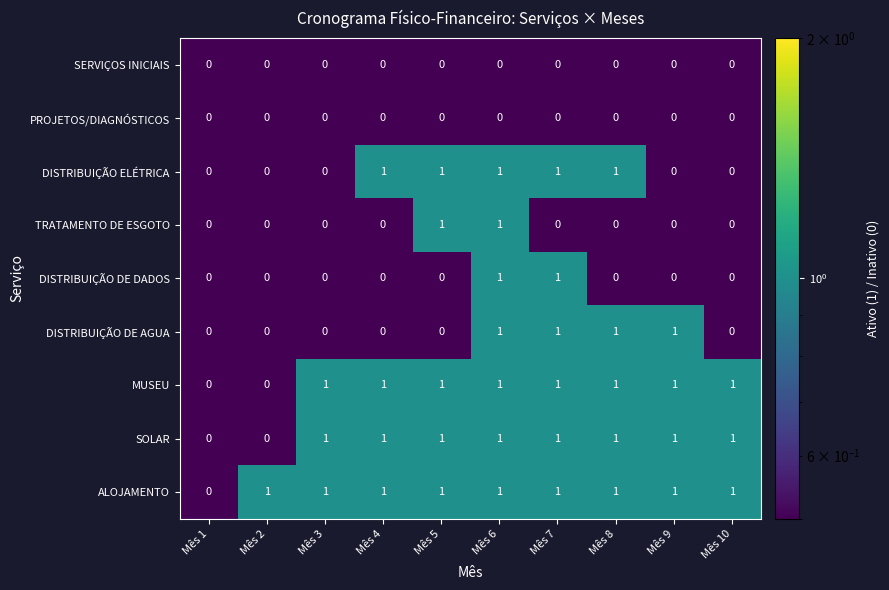

Count the number of categories in the chart.

10